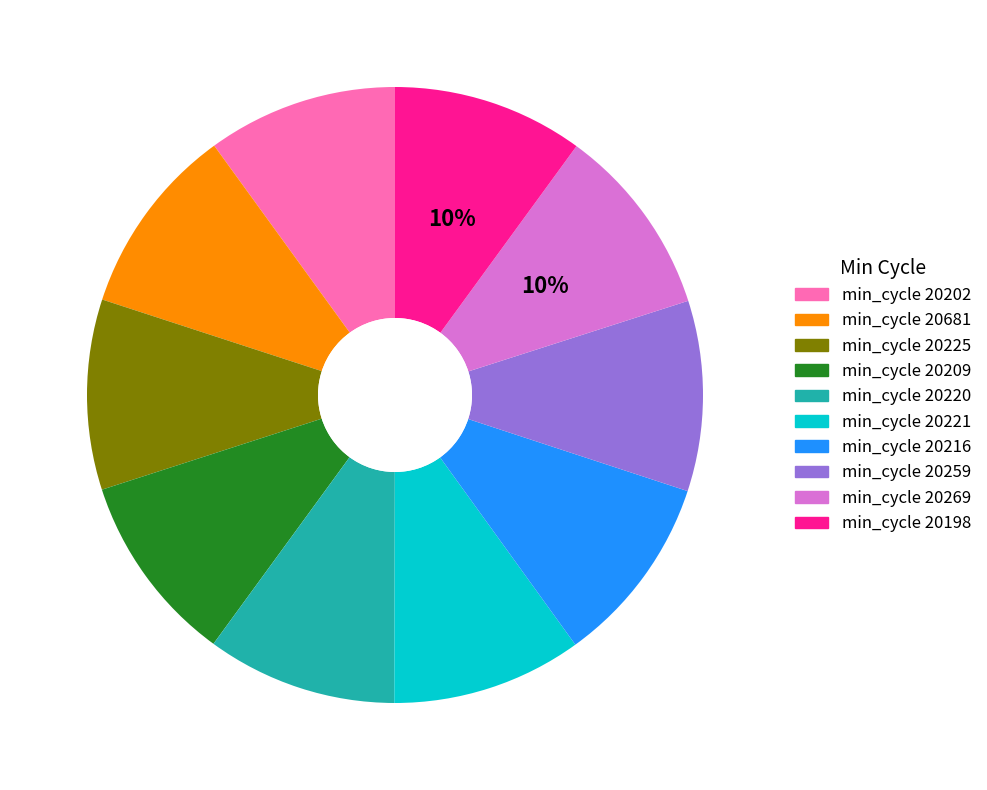

How many segments does this pie chart have?

10